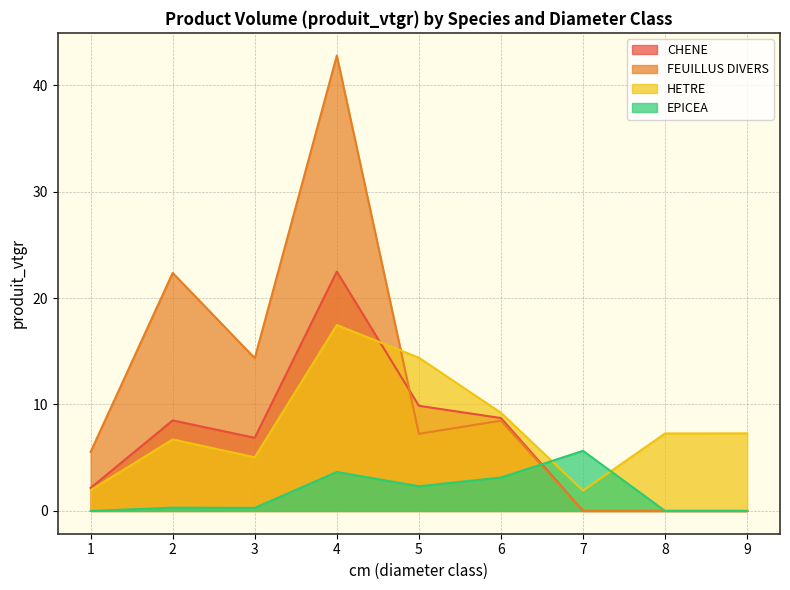

What is the difference between the maximum and minimum values in the FEUILLUS DIVERS series?

42.8